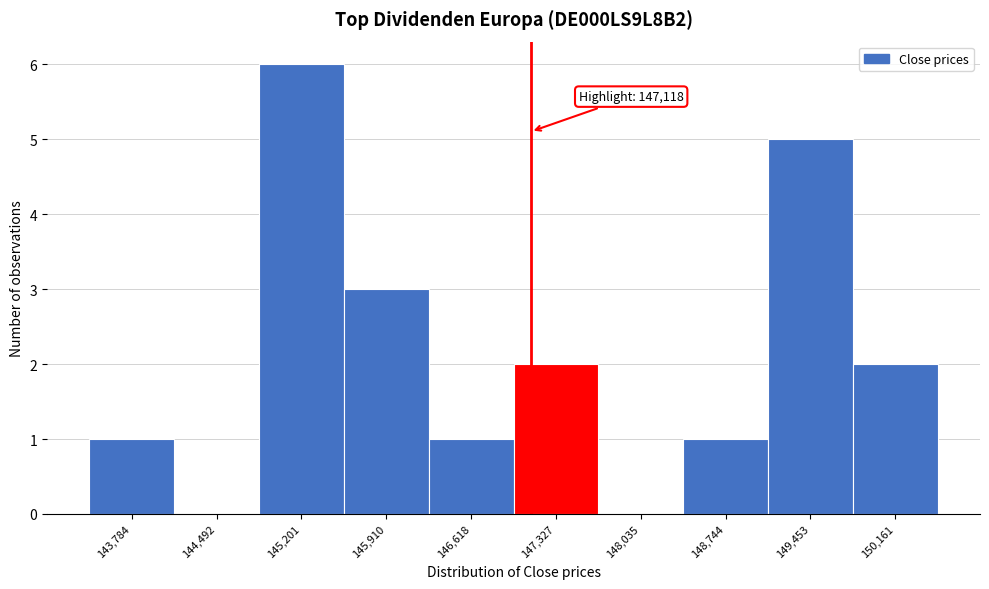

Over which range of the x-axis is the bar tallest?

144800 to 145600